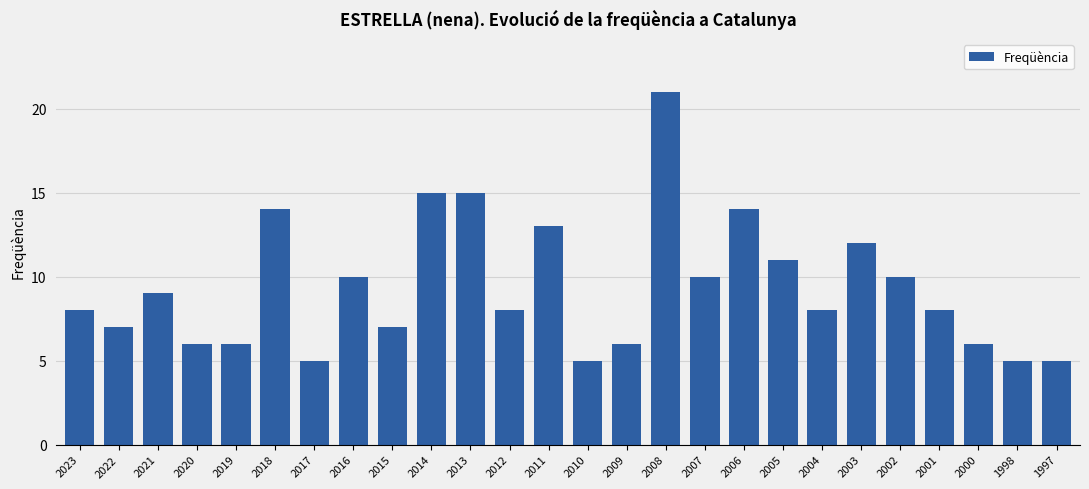

At which label is the value closest to 13?

2011